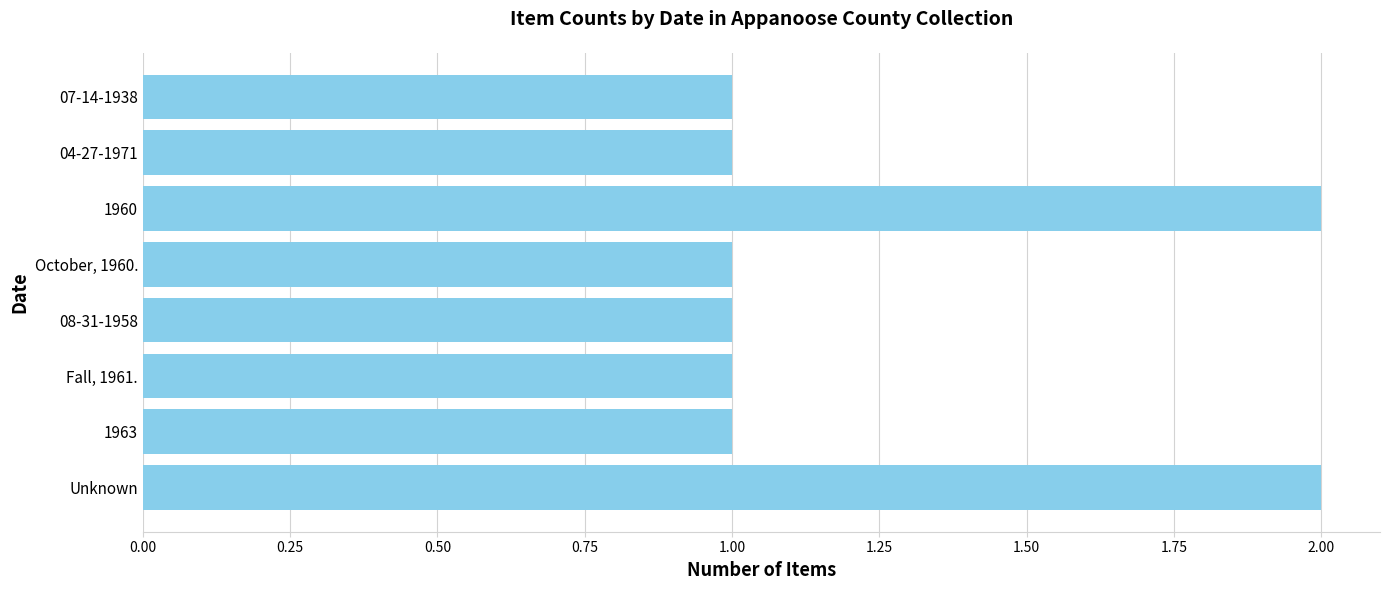

Is it true that the value at Unknown is 2?

True